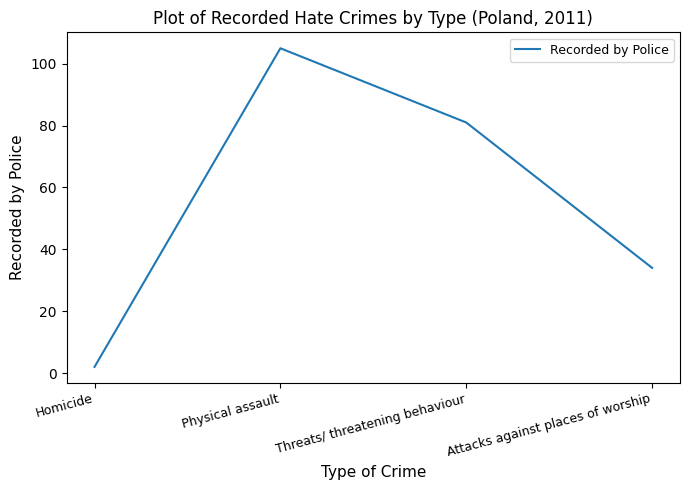

What position from the right is Homicide?

4